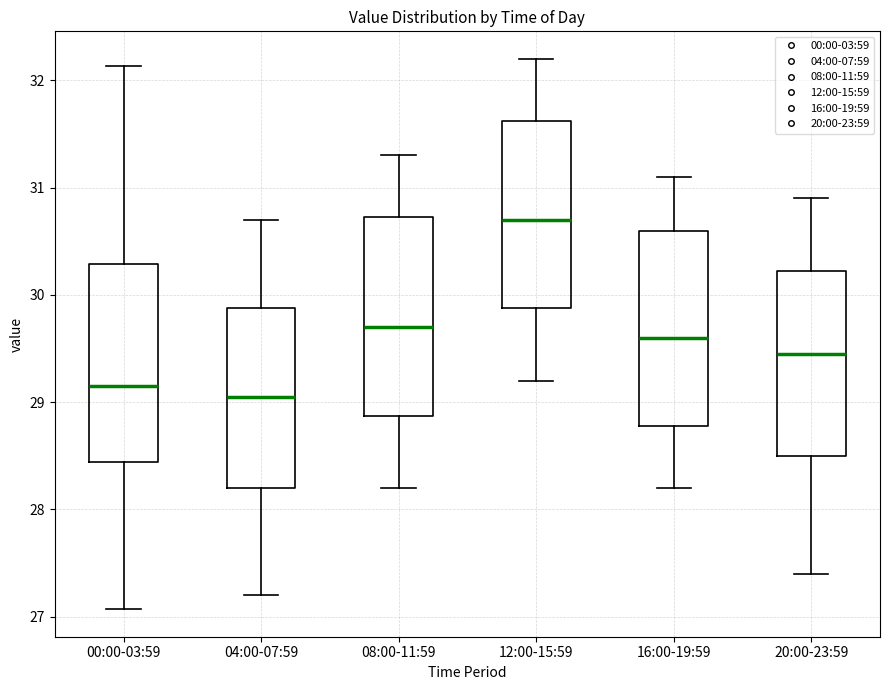

Reading left to right, read every box against the y-axis: the position of its median line, the range the box covers, and the ends of its whiskers. The values are not printed on the chart, so give them approximately, as read against the axis.

00:00-03:59: median 29.2, box 28.4 to 30.3, whiskers 27.1 to 32.1
04:00-07:59: median 29.1, box 28.2 to 29.9, whiskers 27.2 to 30.7
08:00-11:59: median 29.7, box 28.9 to 30.7, whiskers 28.2 to 31.3
12:00-15:59: median 30.7, box 29.9 to 31.6, whiskers 29.2 to 32.2
16:00-19:59: median 29.6, box 28.8 to 30.6, whiskers 28.2 to 31.1
20:00-23:59: median 29.5, box 28.5 to 30.2, whiskers 27.4 to 30.9